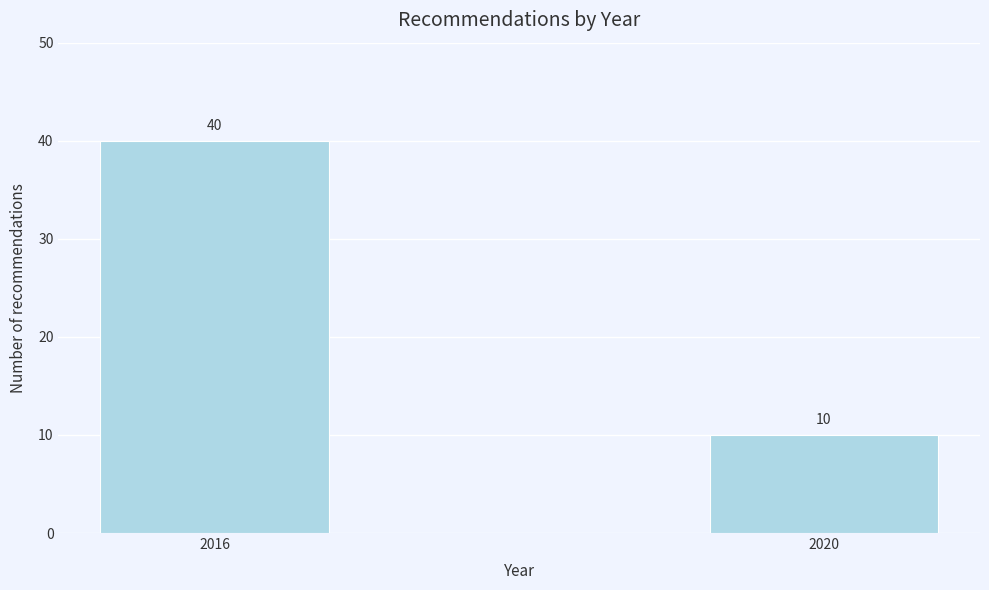

Reading left to right, extract all data points from this chart.

2016=40	2020=10